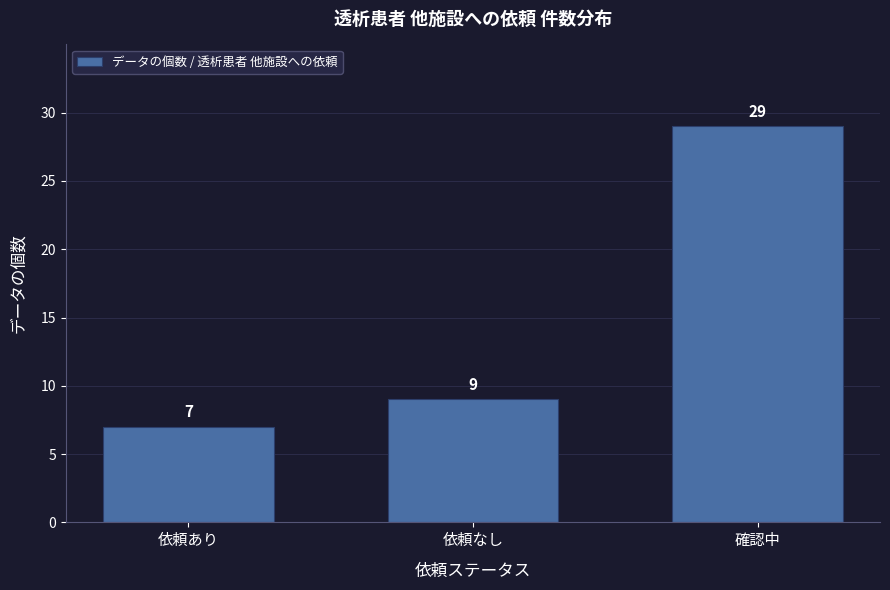

Reading left to right, transcribe all the data shown in this chart.

依頼あり=7	依頼なし=9	確認中=29